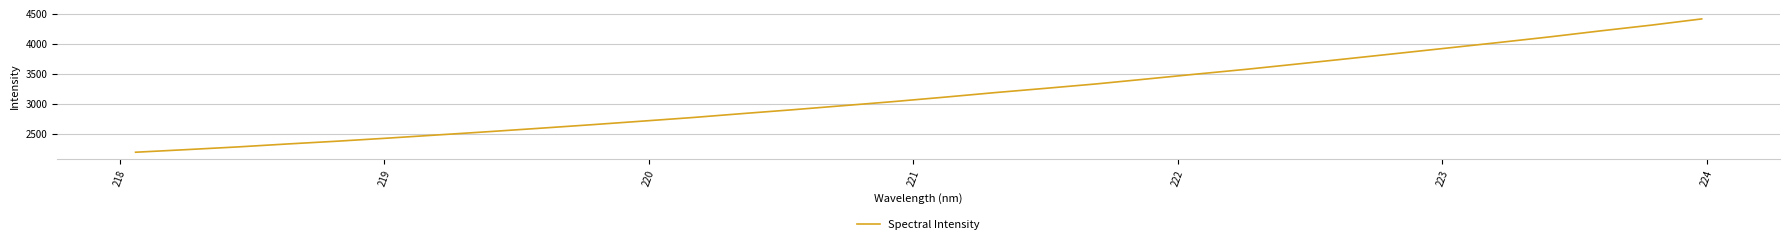

What is the maximum value shown in the chart?

4411.7